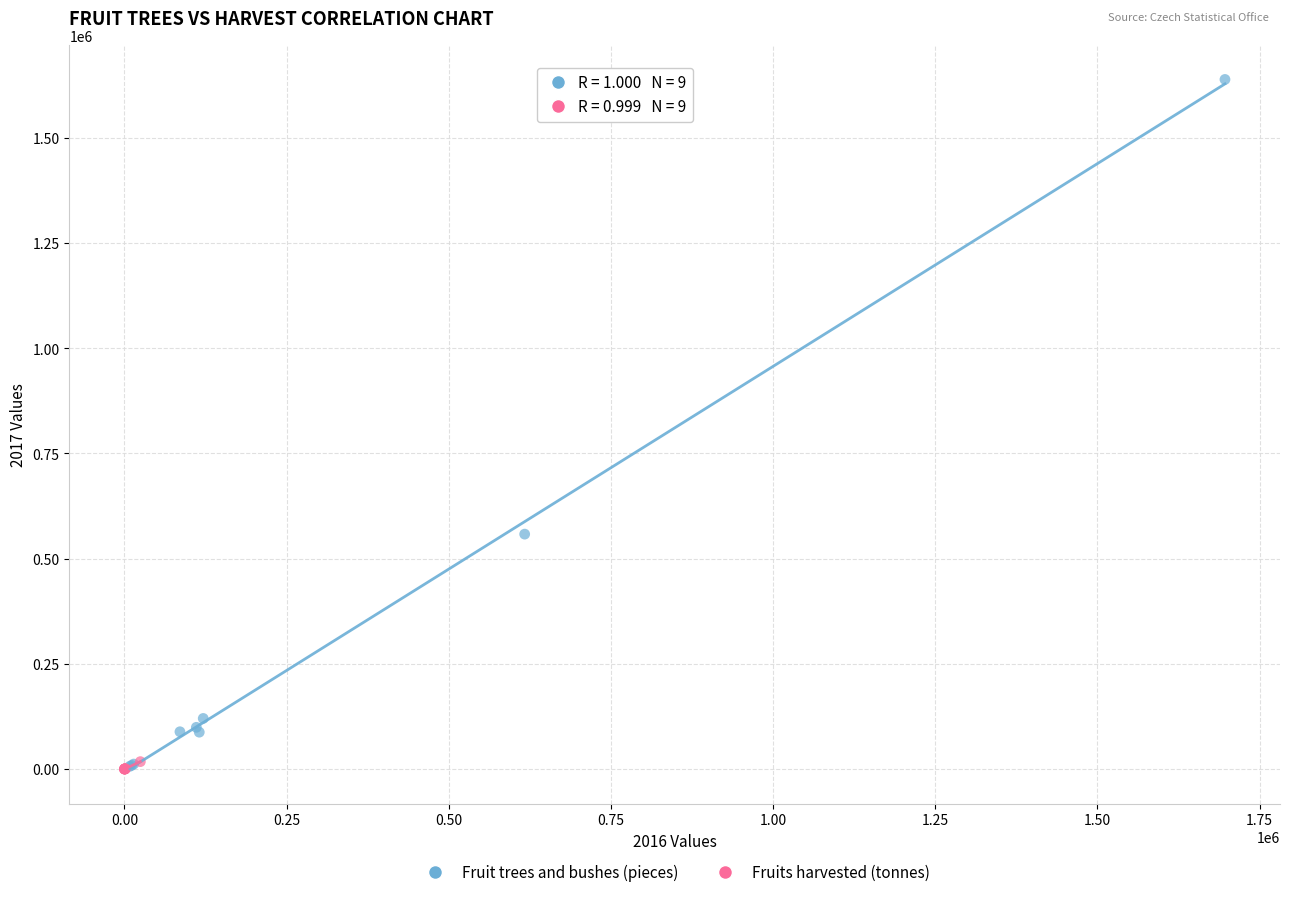

Which series has the largest Y range (max minus min)?

Fruit trees and bushes (pieces)